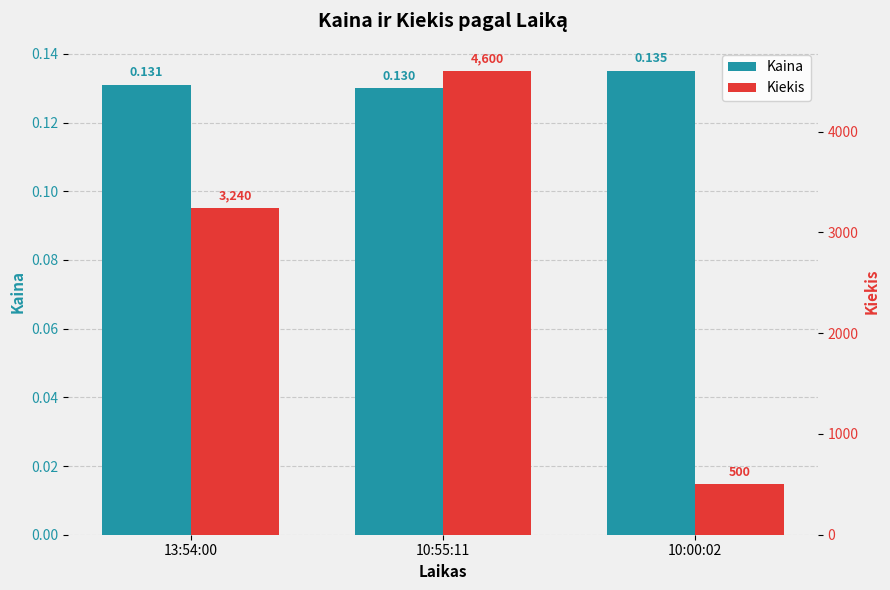

Reading left to right, list all the values displayed in this chart.

Kaina: 13:54:00=0.1	10:55:11=0.1	10:00:02=0.1
Kiekis: 13:54:00=3240.0	10:55:11=4600.0	10:00:02=500.0